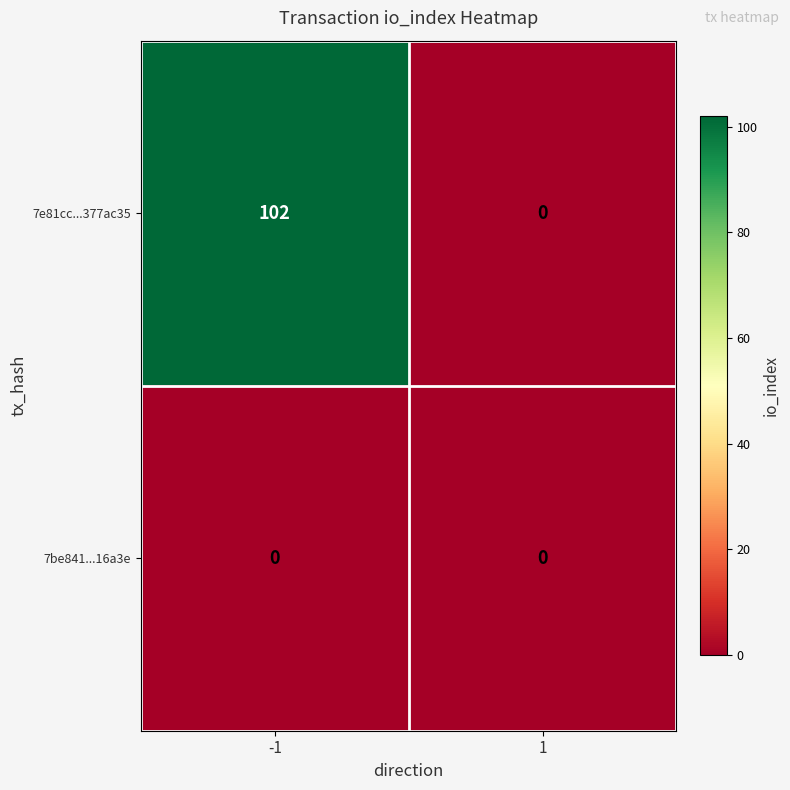

What is the greatest value displayed?

102